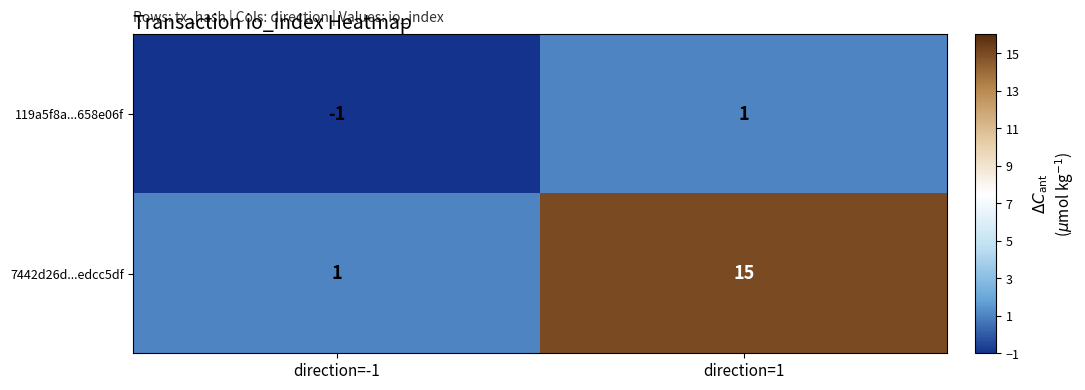

What is the sum of the 7442d26d...edcc5df values at direction=-1 and direction=1?

16